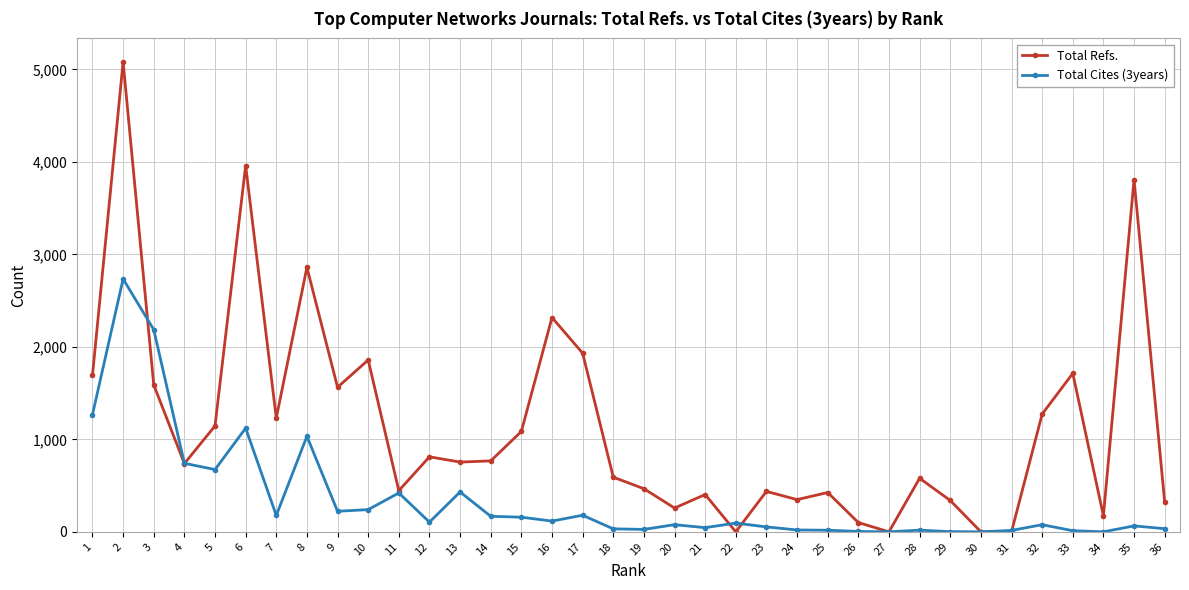

Is the value of Total Cites (3years) at 6 greater than the value of Total Refs. at 28?

Yes